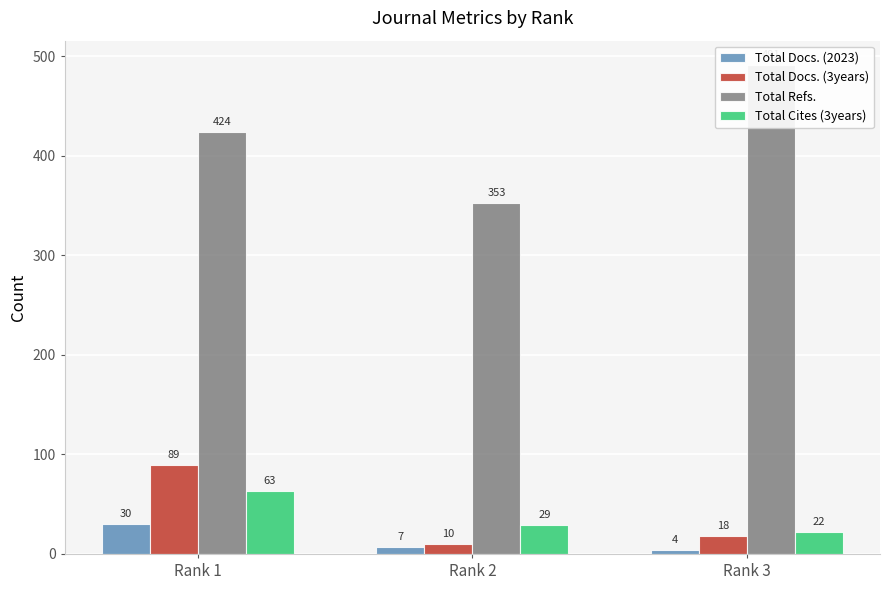

Reading right to left, what are all the values shown in this chart?

Total Docs. (2023): Rank 3=4	Rank 2=7	Rank 1=30
Total Docs. (3years): Rank 3=18	Rank 2=10	Rank 1=89
Total Refs.: Rank 3=491	Rank 2=353	Rank 1=424
Total Cites (3years): Rank 3=22	Rank 2=29	Rank 1=63